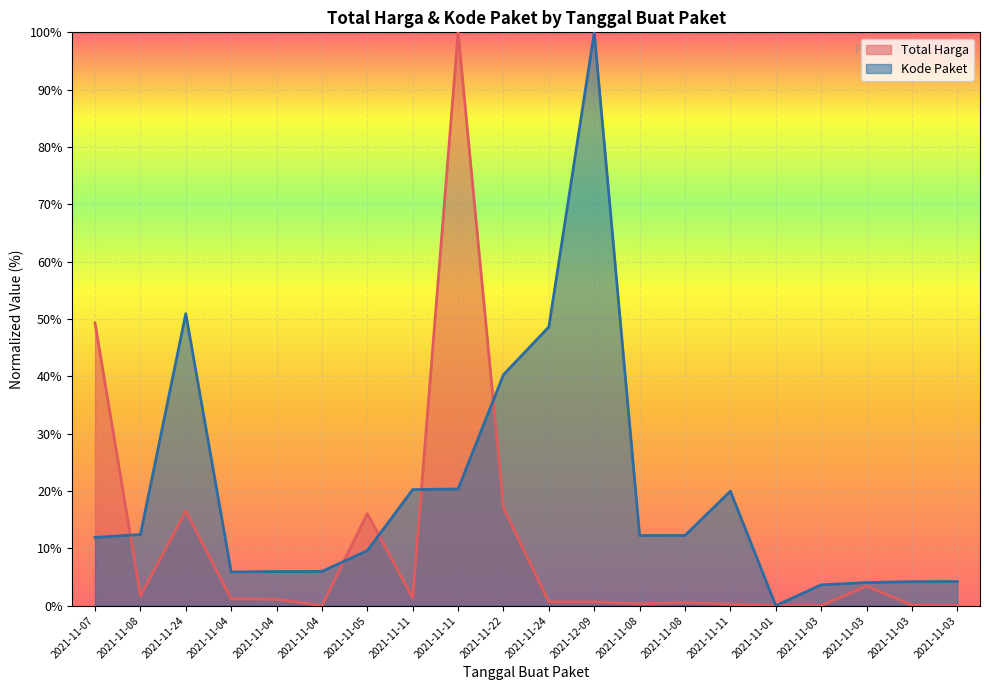

Reading left to right, what are all the values shown in this chart?

Total Harga: 2021-11-07=49.3	2021-11-08=1.7	2021-11-24=16.5	2021-11-04=1.2	2021-11-04=1.1	2021-11-04=0.0	2021-11-05=16.0	2021-11-11=1.4	2021-11-11=100.0	2021-11-22=17.0	2021-11-24=0.7	2021-12-09=0.7	2021-11-08=0.3	2021-11-08=0.5	2021-11-11=0.3	2021-11-01=0.0	2021-11-03=0.0	2021-11-03=3.4	2021-11-03=0.1	2021-11-03=0.0
Kode Paket: 2021-11-07=11.9	2021-11-08=12.4	2021-11-24=50.9	2021-11-04=5.9	2021-11-04=6.0	2021-11-04=6.0	2021-11-05=9.6	2021-11-11=20.2	2021-11-11=20.3	2021-11-22=40.3	2021-11-24=48.6	2021-12-09=100.0	2021-11-08=12.2	2021-11-08=12.2	2021-11-11=20.0	2021-11-01=0.0	2021-11-03=3.6	2021-11-03=4.0	2021-11-03=4.2	2021-11-03=4.2